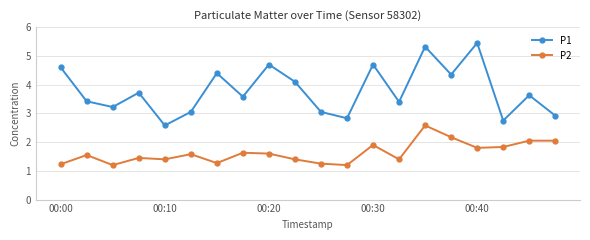

Rank the series by their maximum value, from lowest to highest.

P2, P1